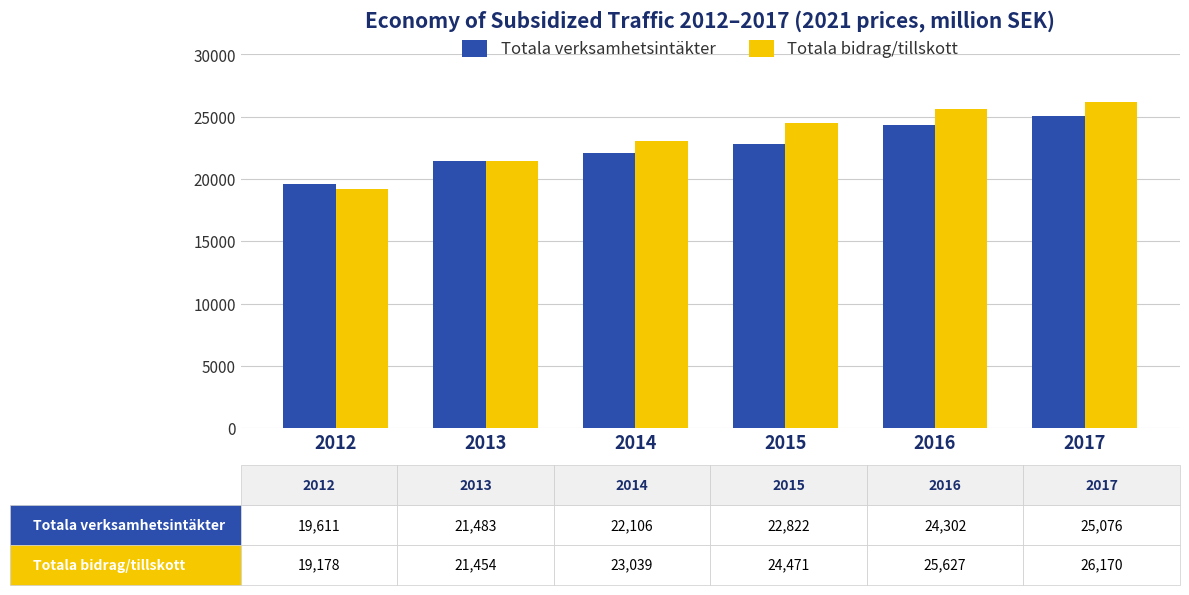

Reading right to left, what are all the values shown in this chart?

Totala verksamhetsintäkter: 2017=25075.6	2016=24302.4	2015=22822.3	2014=22105.8	2013=21482.9	2012=19610.8
Totala bidrag/tillskott: 2017=26169.8	2016=25627.0	2015=24471.5	2014=23039.5	2013=21454.1	2012=19178.4